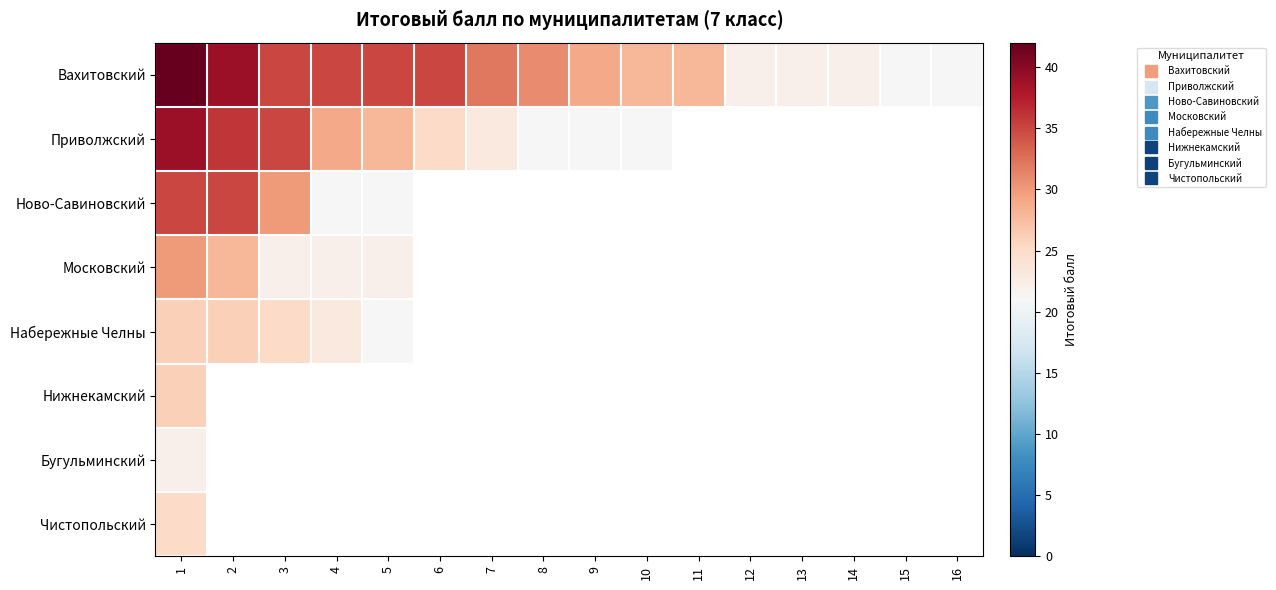

The Приволжский series shows 9.3 at 6. True or false?

False